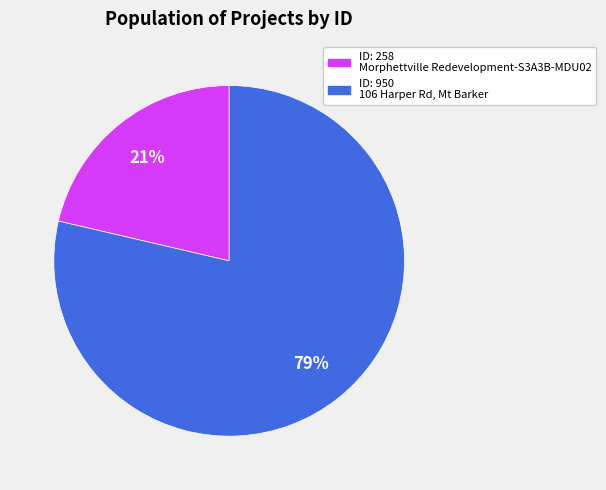

Does any single category account for the majority?

Yes